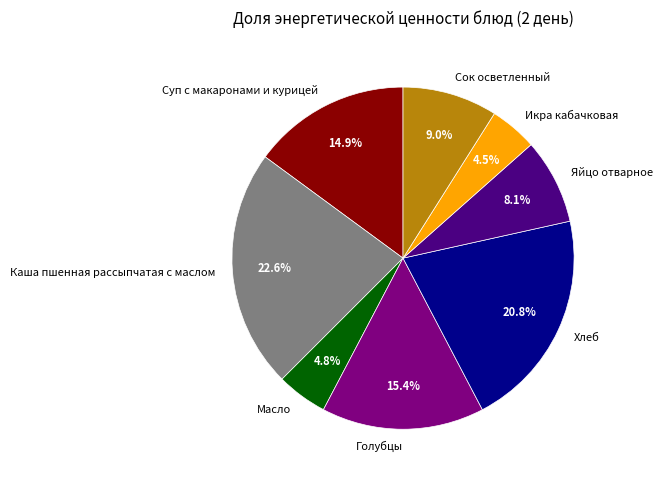

Is there a majority slice in this chart?

No